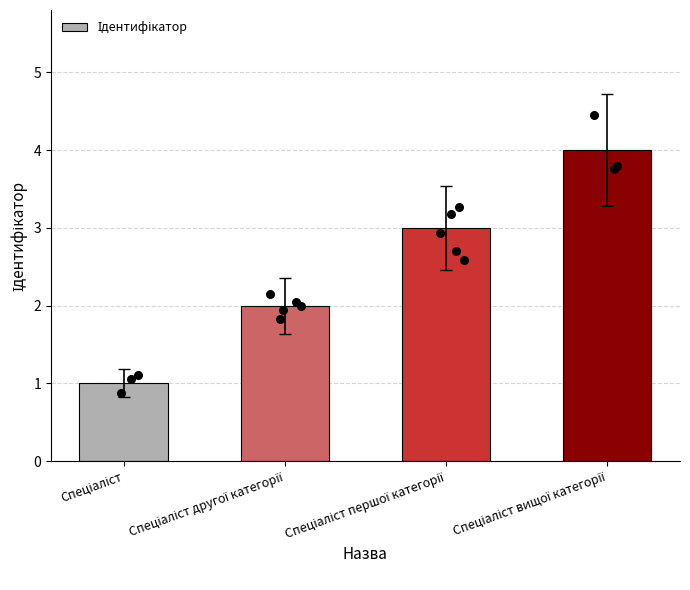

Between Спеціаліст and Спеціаліст вищої категорії, which is larger?

Спеціаліст вищої категорії